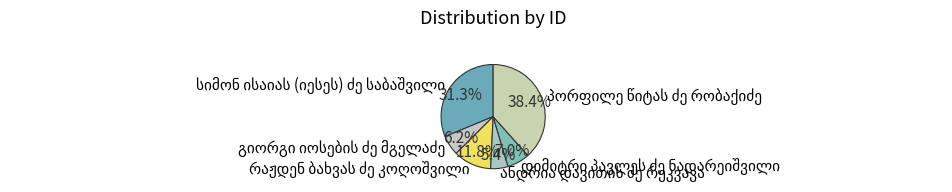

To the nearest percent, what is the difference between the largest and smallest slice percentages?

33%